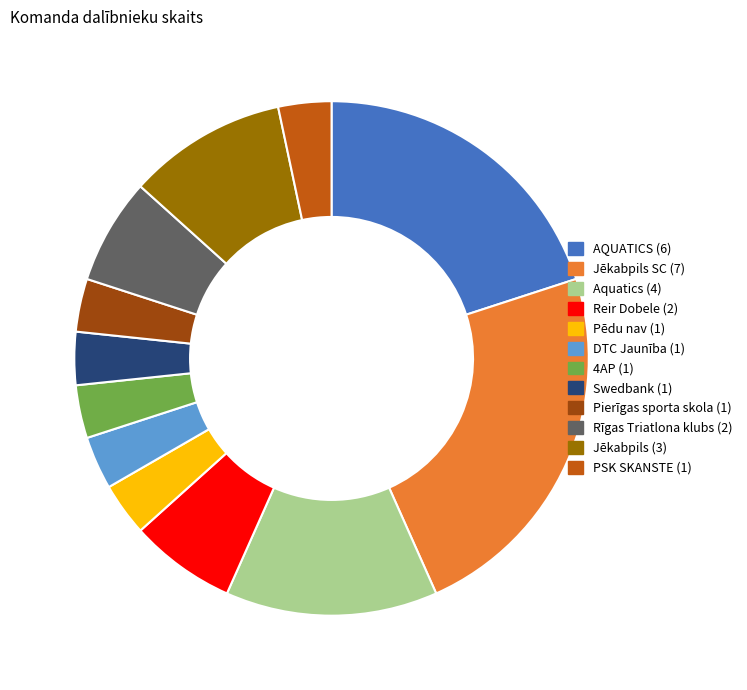

True or false: Pierīgas sporta skola (1) accounts for 3% of the total.

True